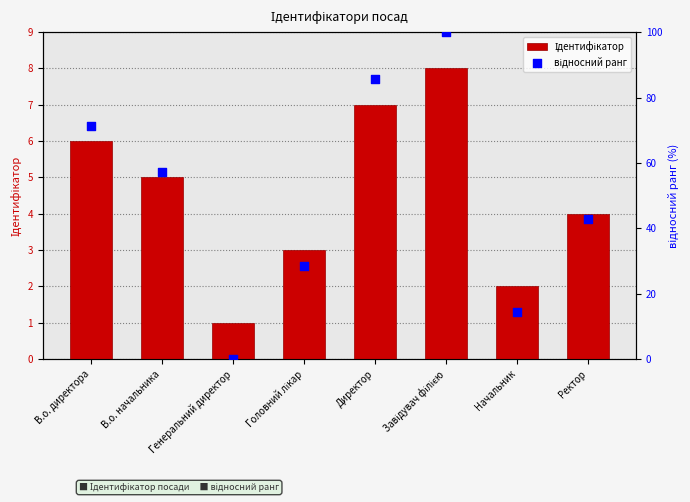

What is the total value across all series at Директор?

92.7